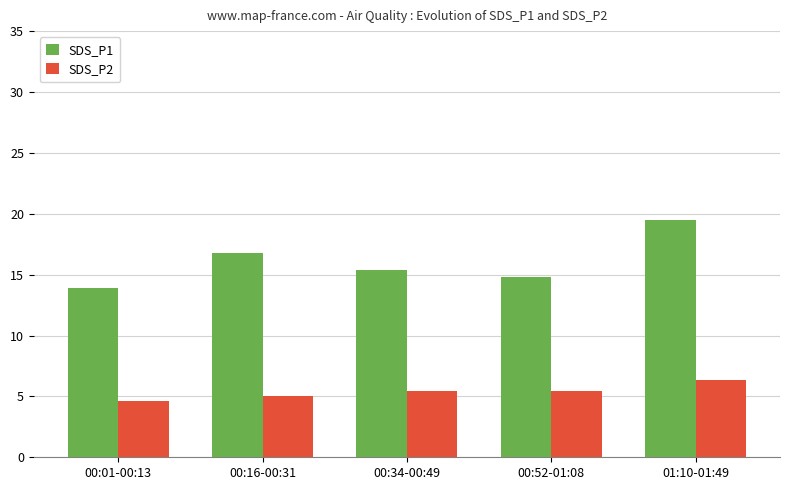

Which series has the widest spread of values?

SDS_P1